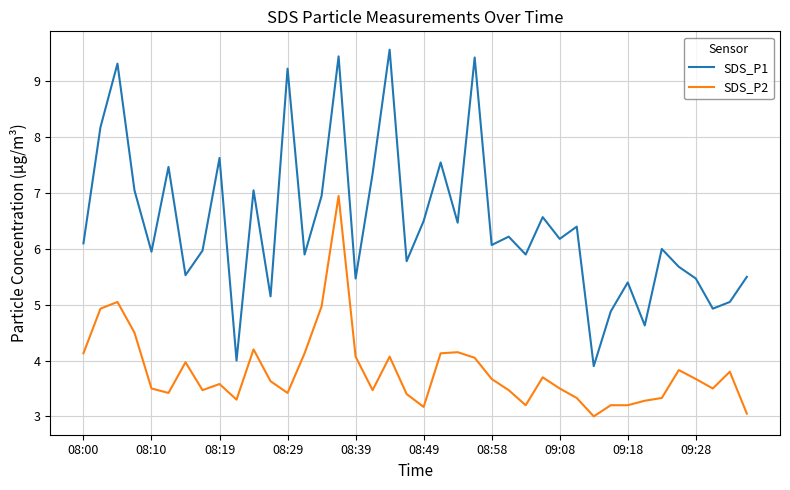

How many interior local valleys does the SDS_P1 series have?

14